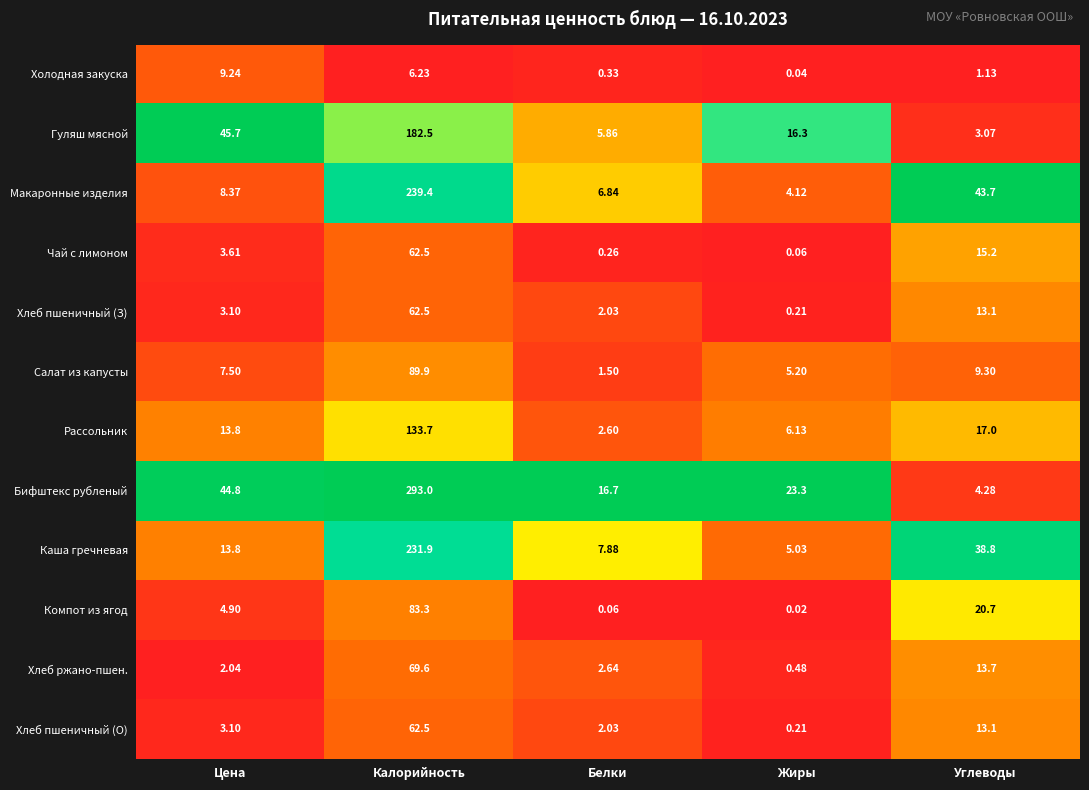

At which label does Холодная закуска reach its minimum?

Жиры